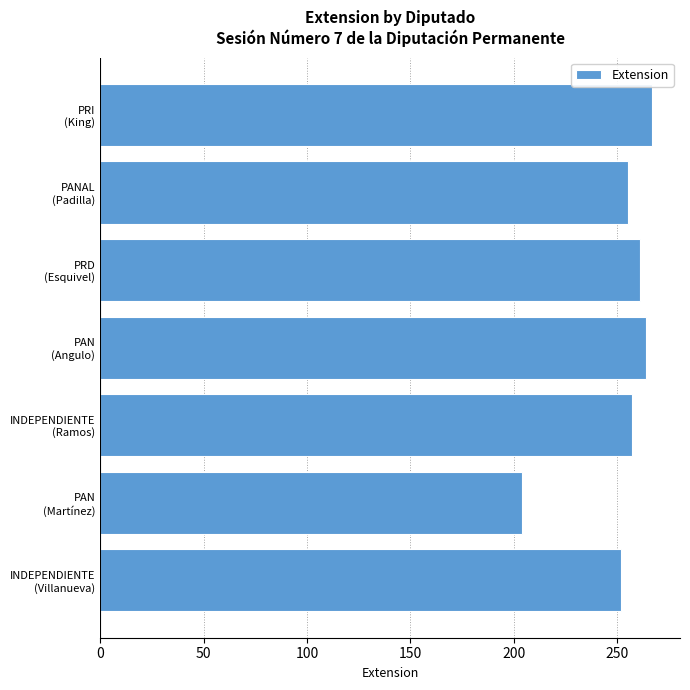

What is the difference between the maximum and minimum values?

63